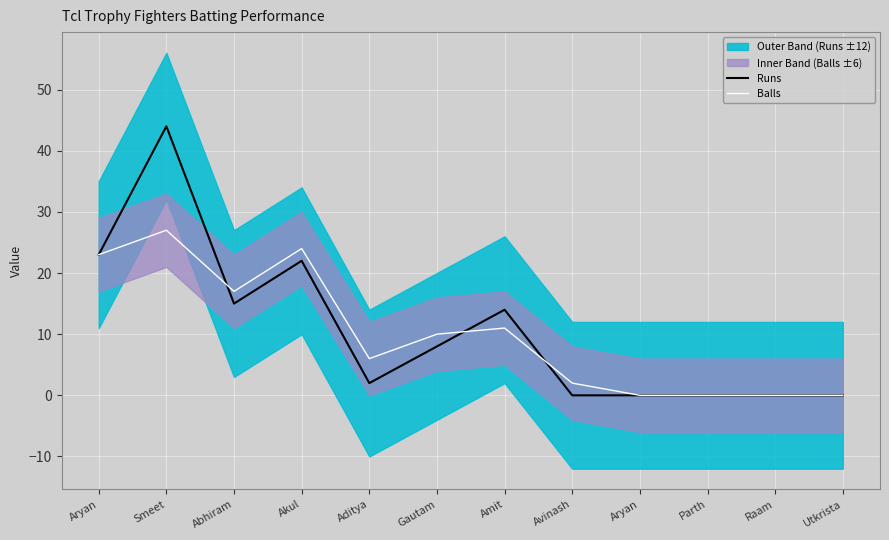

True or false: Balls and Runs intersect in this chart.

True